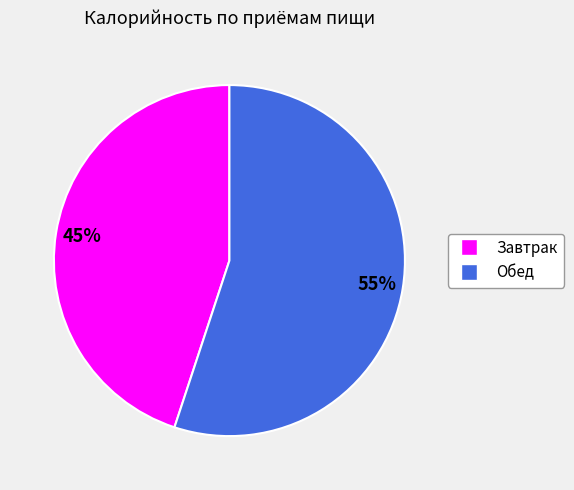

Do Завтрак and Обед together represent more than half of the pie?

Yes